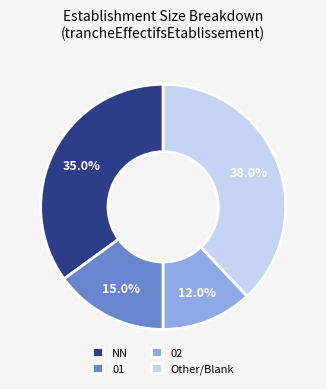

What percentage do 02 and 01 together represent?

27.0%